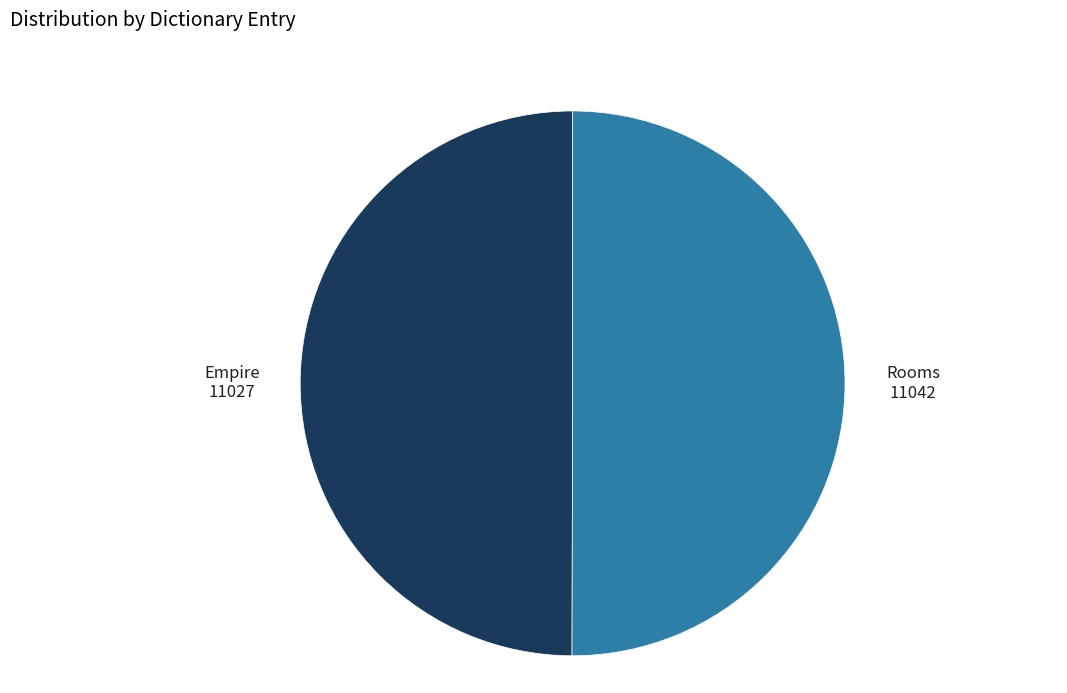

Is there any slice that represents more than half of the pie?

Yes